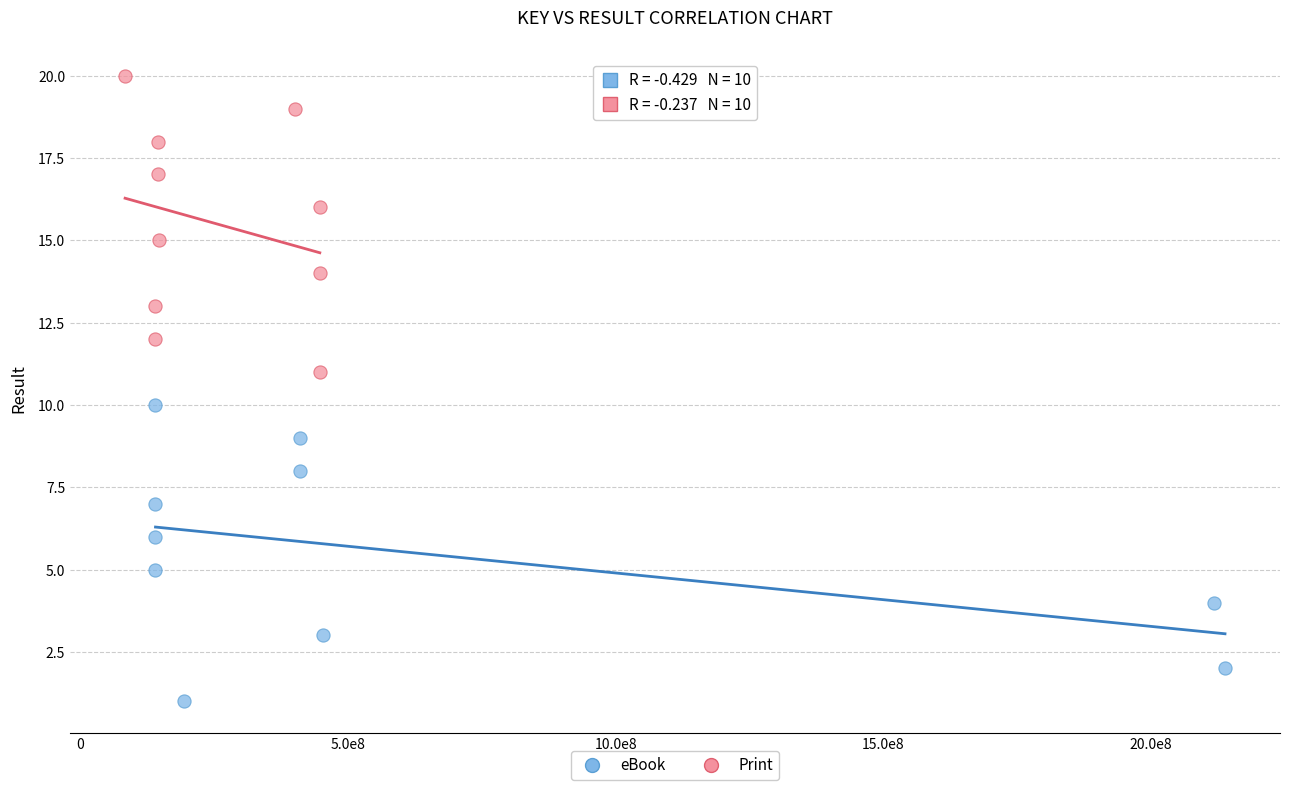

Which series reaches the minimum Y coordinate?

eBook